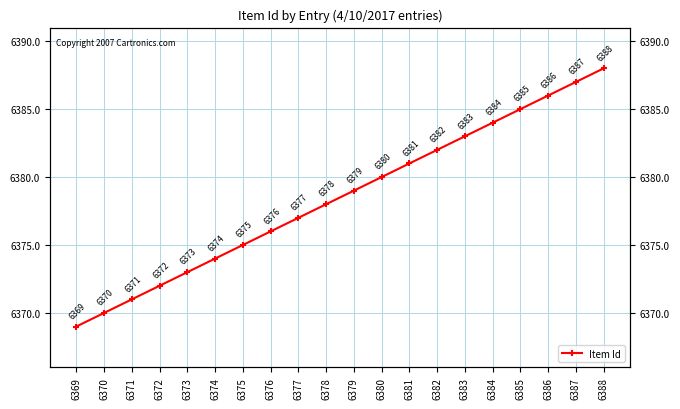

What is the value of the 19th point from the left?

6387